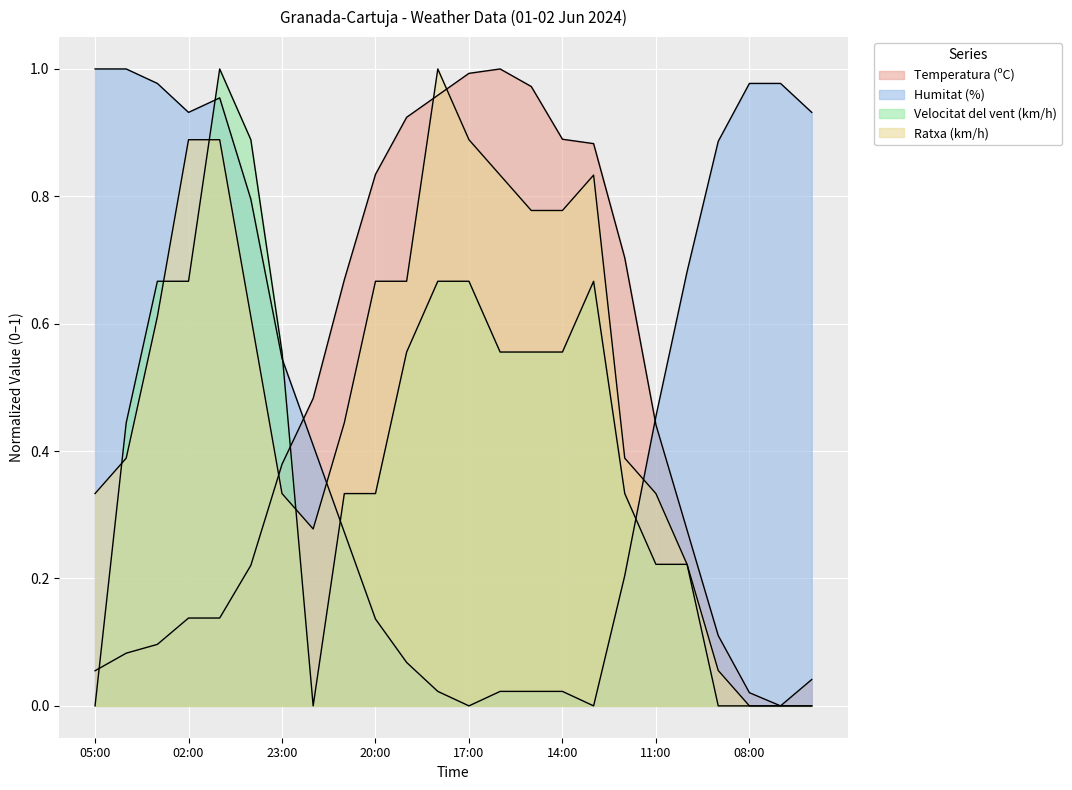

The Temperatura (ºC) series shows 0.9 at 19:00. True or false?

True